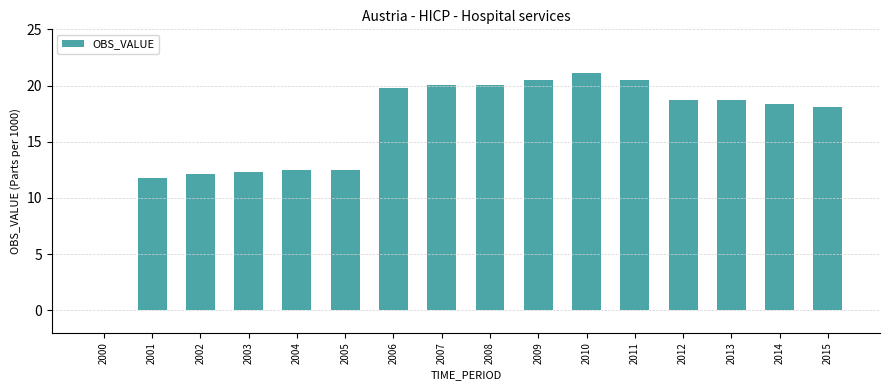

What is the sum of the values at 2004 and 2008?

32.5